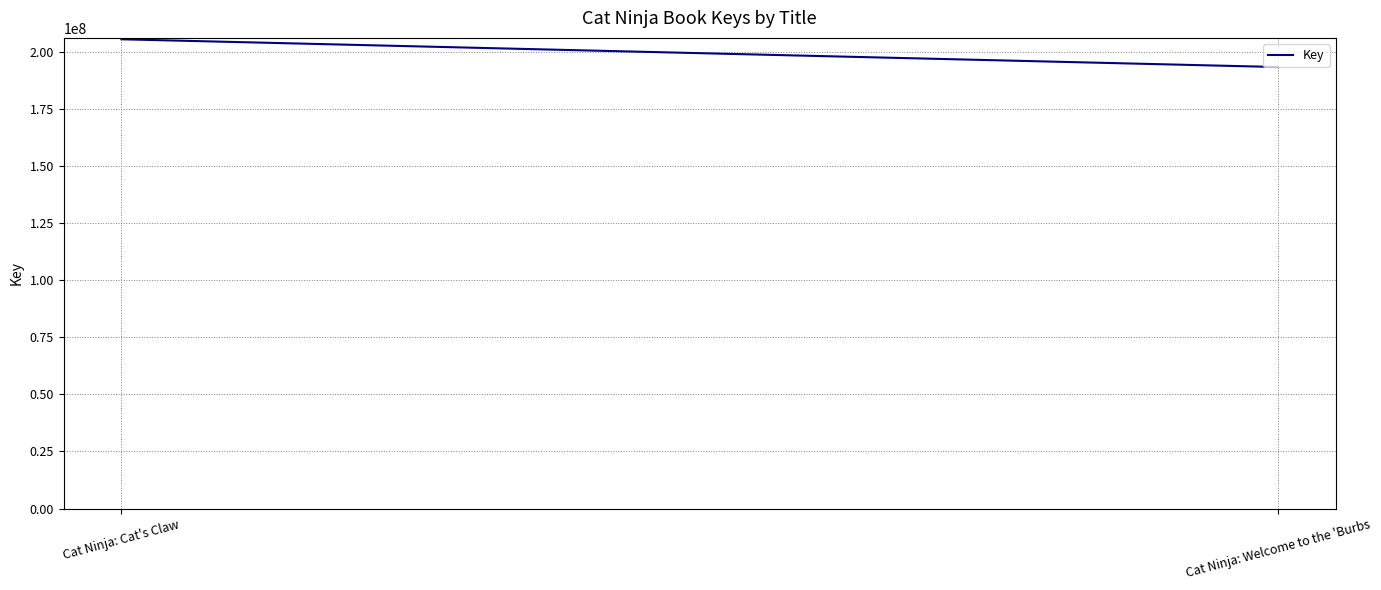

Reading left to right, extract all data points from this chart.

Cat Ninja: Cat's Claw=205585036	Cat Ninja: Welcome to the 'Burbs=193418801